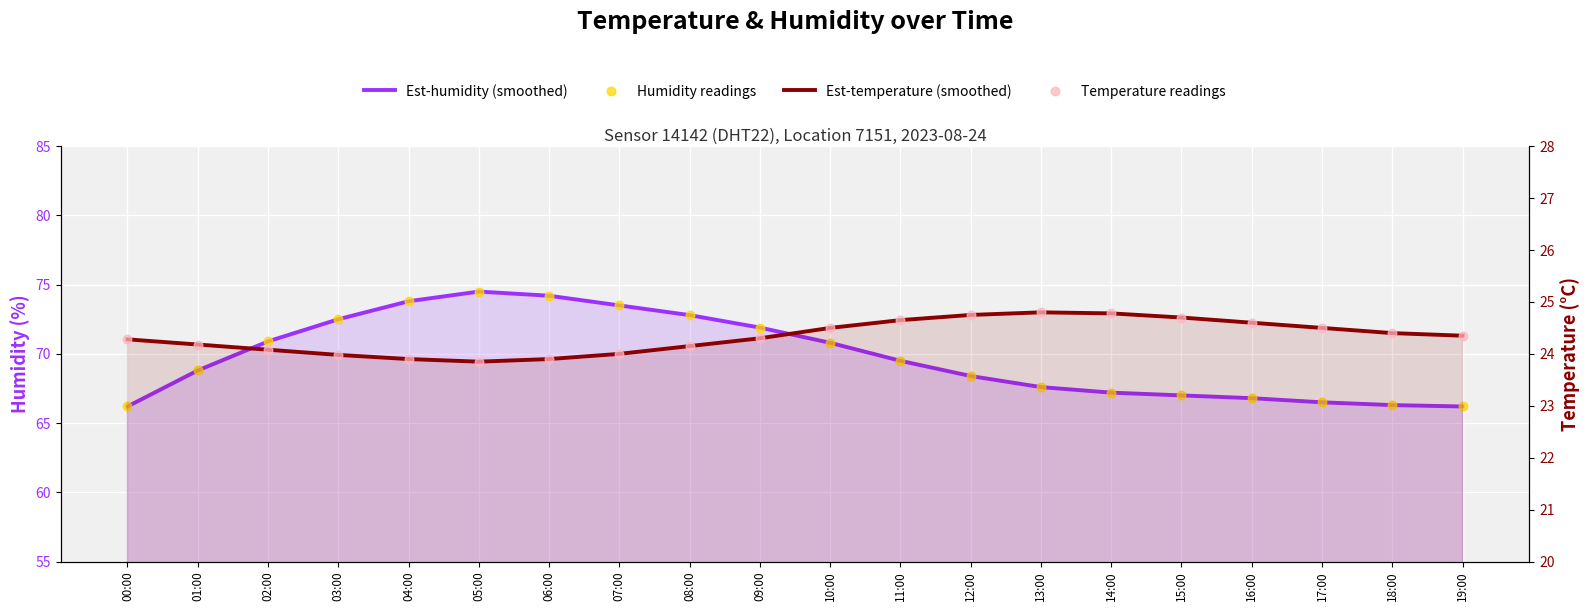

Which series reaches the minimum Y coordinate?

Est-temperature (smoothed)